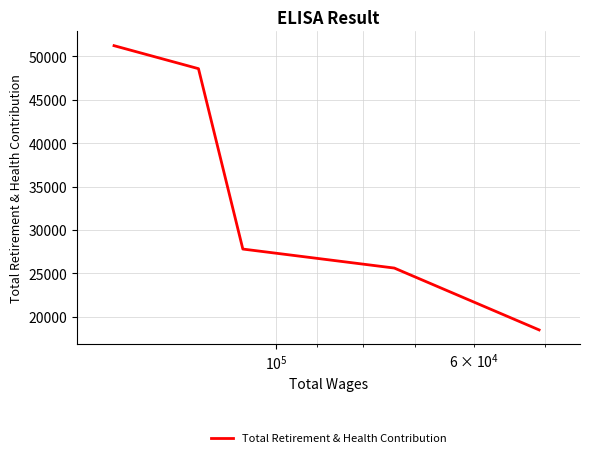

How many lines are shown in the chart?

1